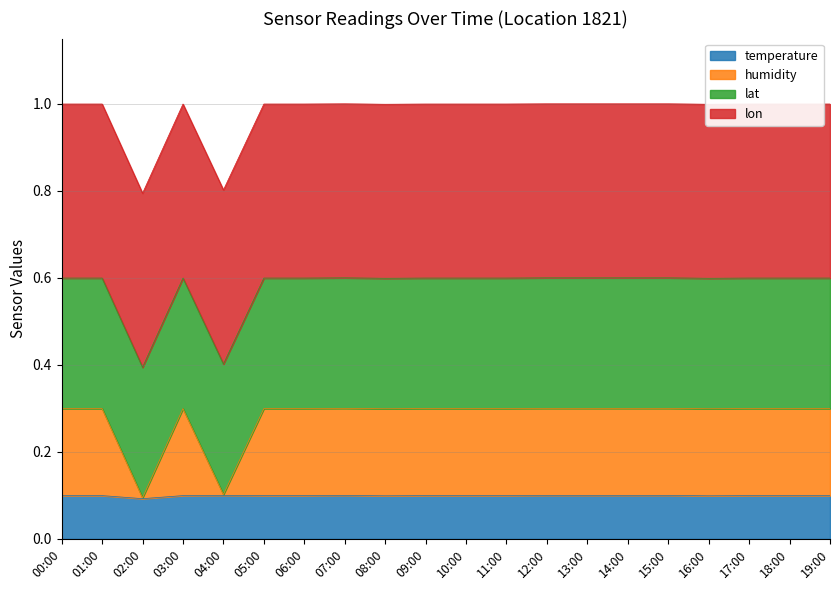

What are all the series names shown in the legend?

temperature, humidity, lat, lon